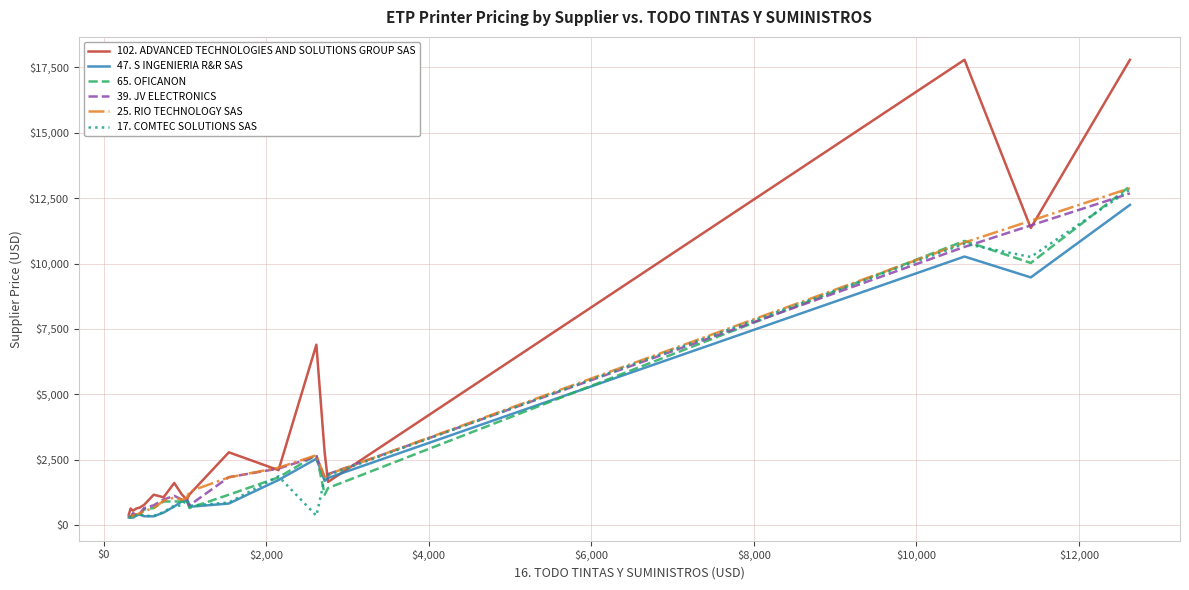

True or false: 102. ADVANCED TECHNOLOGIES AND SOLUTIONS GROUP SAS has more than 2 interior local peaks.

True